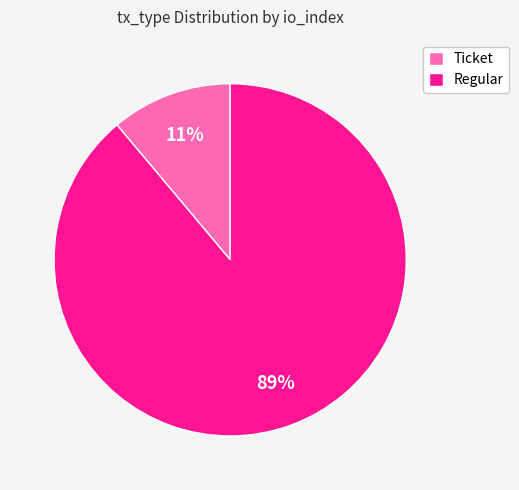

Between Ticket and Regular, which is larger?

Regular